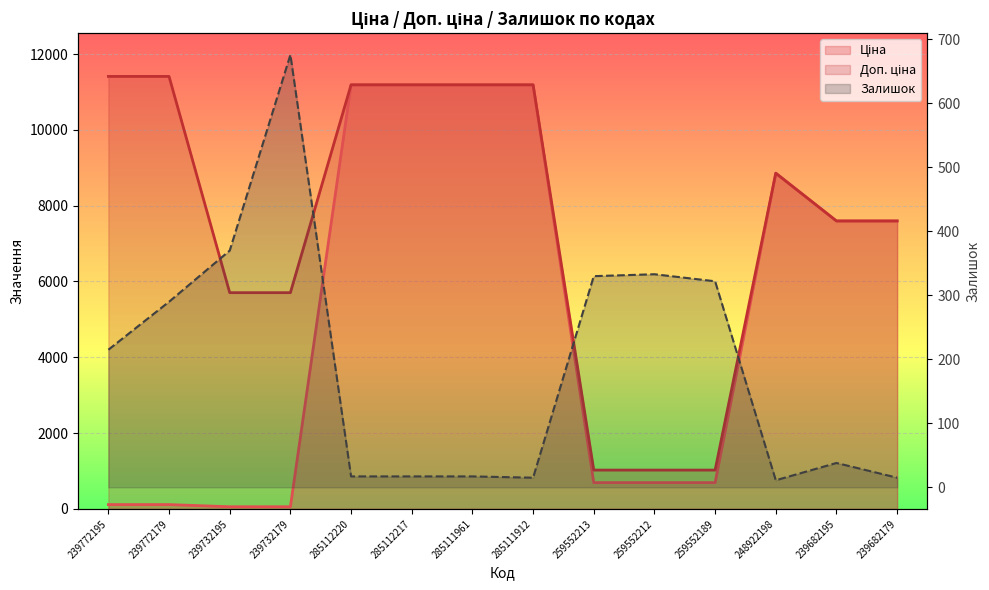

What is the label of the 8th point from the right?

285111961